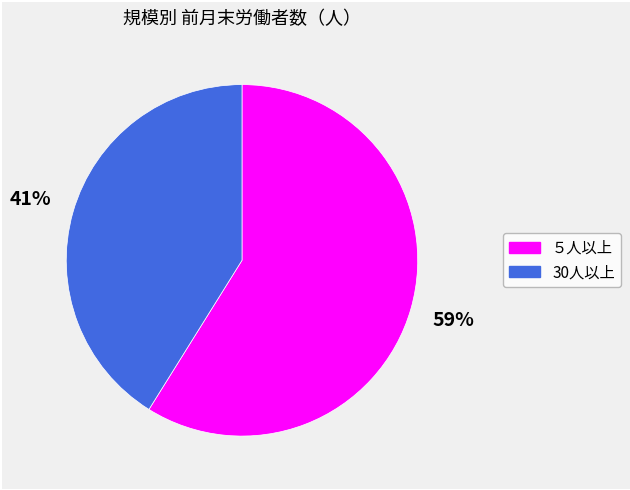

Rank the categories by value from highest to lowest.

５人以上, 30人以上